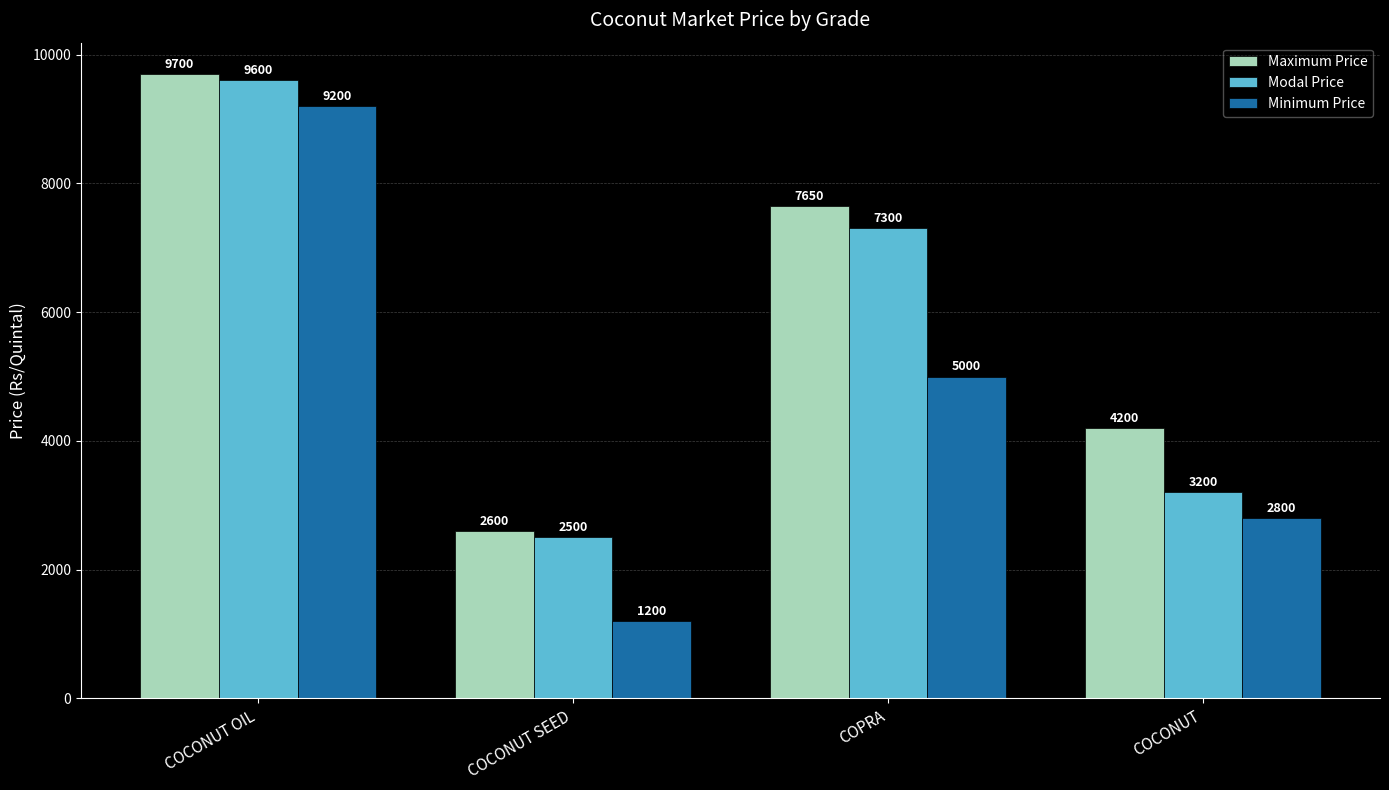

How many series are shown in this chart?

3